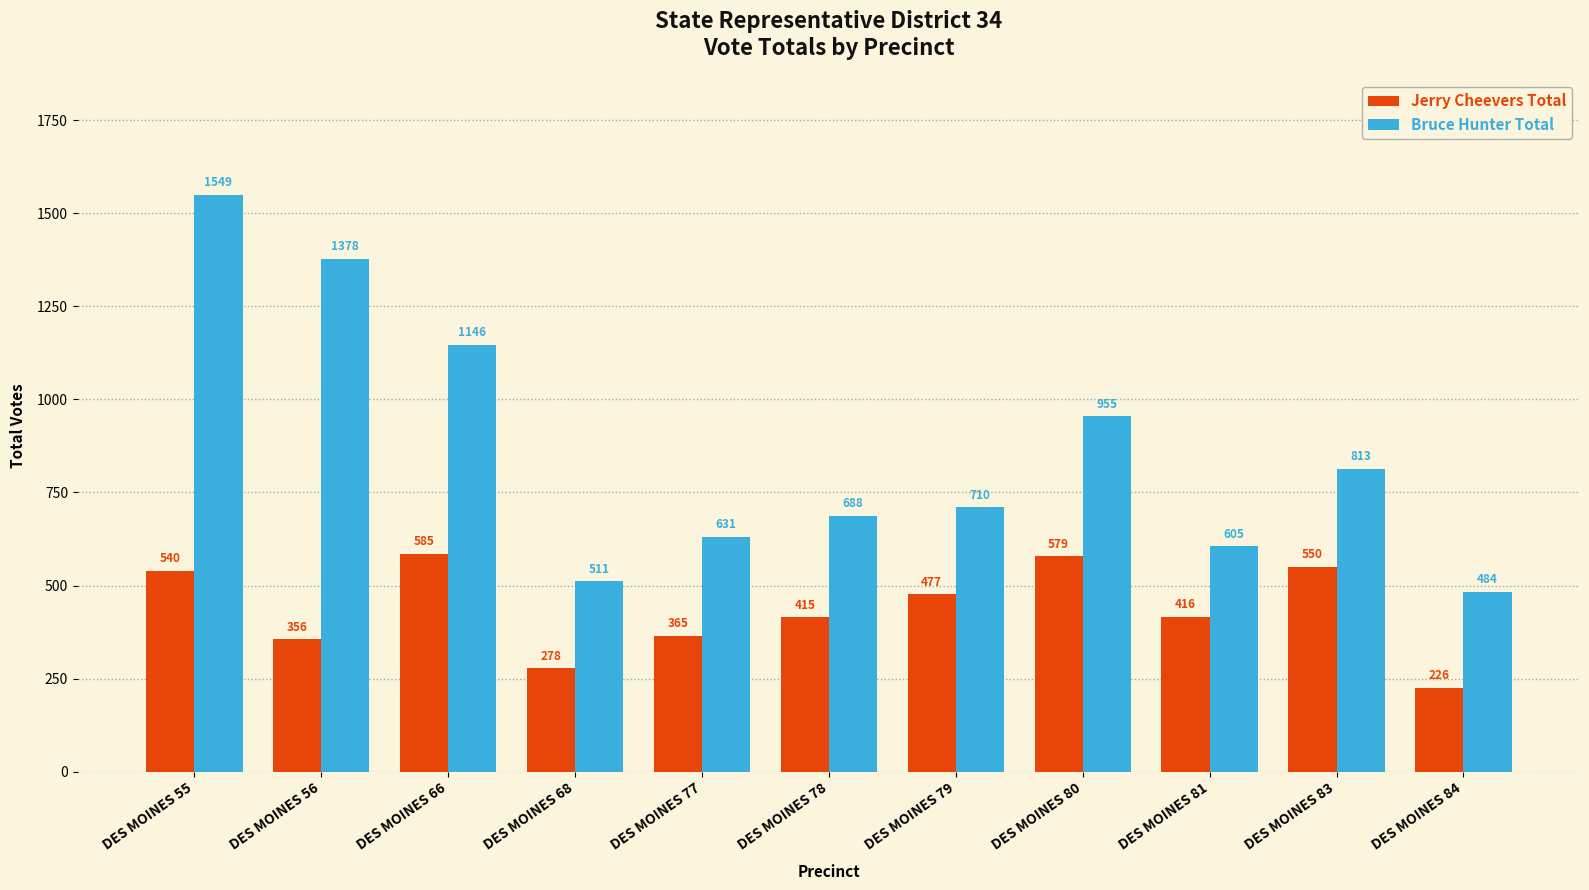

What is the difference between the Jerry Cheevers Total values at DES MOINES 81 and DES MOINES 80?

163